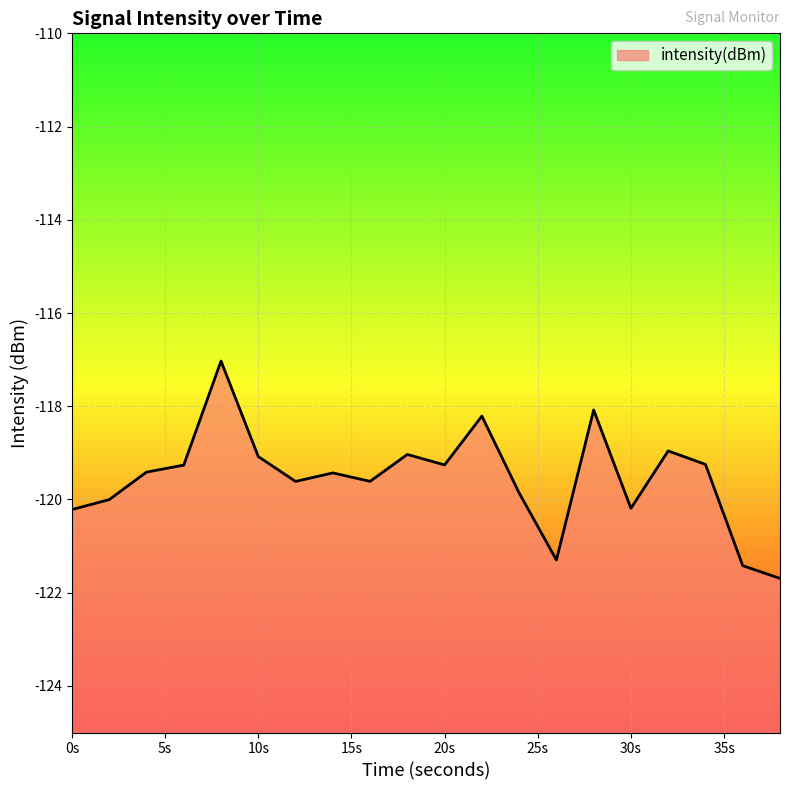

True or false: the data shows -63.9 at 0s.

False